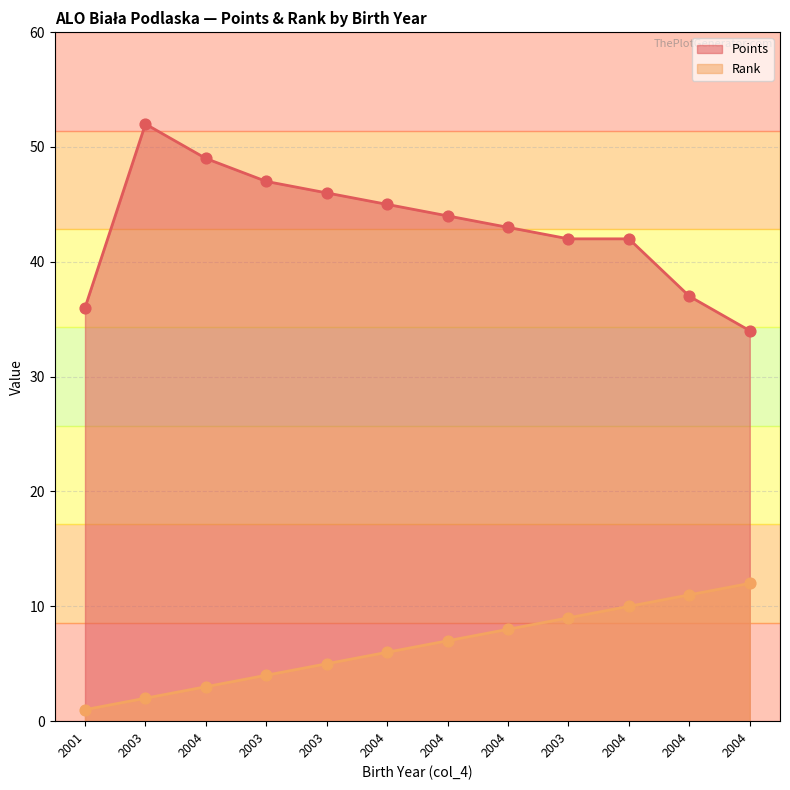

Which series reaches the maximum Y coordinate?

Points